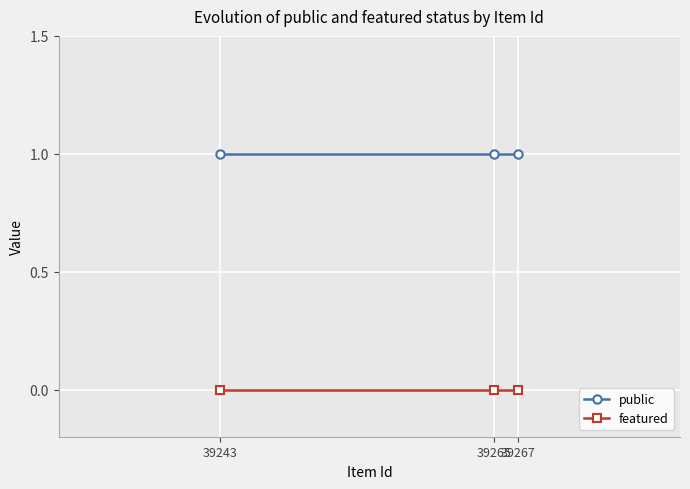

Count the number of data series in this chart.

2